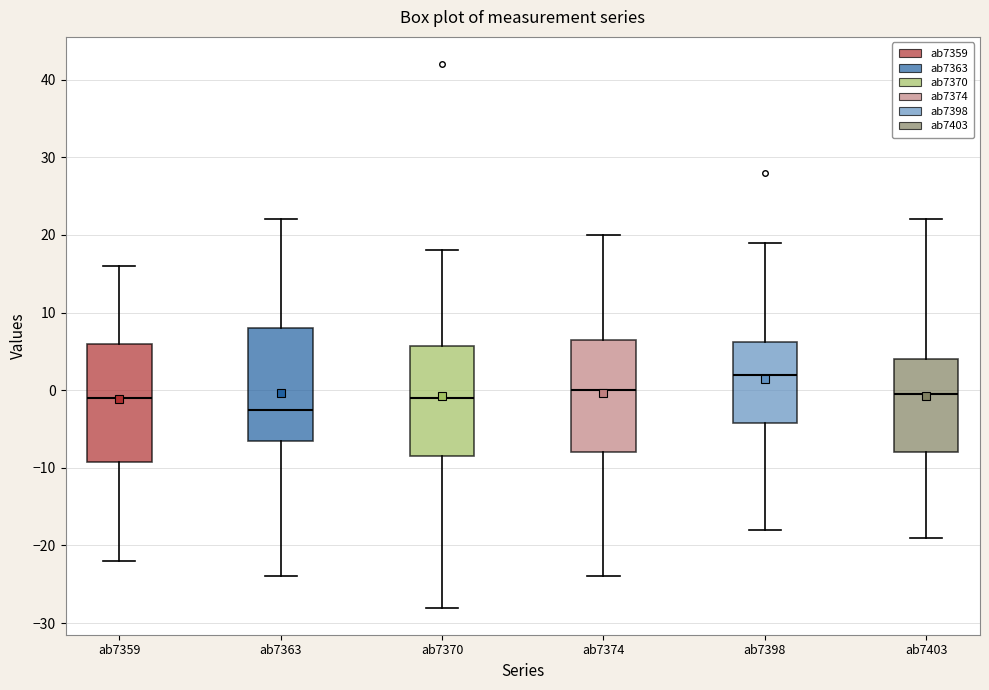

Reading left to right, transcribe this box plot: for each box, give where its median line is, the range the box spans, and where its two whiskers end, as read against the y-axis. The values are not printed on the chart, so give them approximately, as read against the axis.

ab7359: median -1, box -9 to 6, whiskers -22 to 16
ab7363: median -2, box -6 to 8, whiskers -24 to 22
ab7370: median -1, box -8 to 6, whiskers -28 to 18
ab7374: median 0, box -8 to 7, whiskers -24 to 20
ab7398: median 2, box -4 to 6, whiskers -18 to 19
ab7403: median 0, box -8 to 4, whiskers -19 to 22